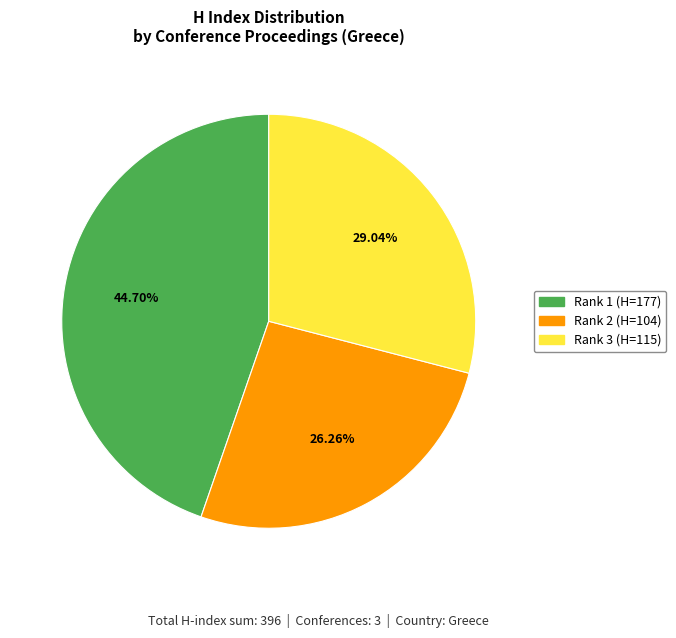

Is there a majority slice in this chart?

No